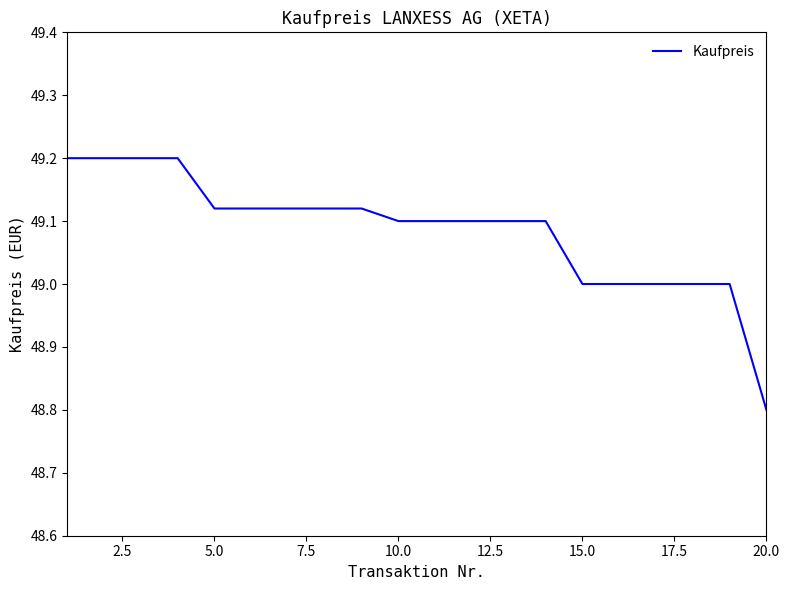

What is the difference between the maximum and minimum values?

0.4